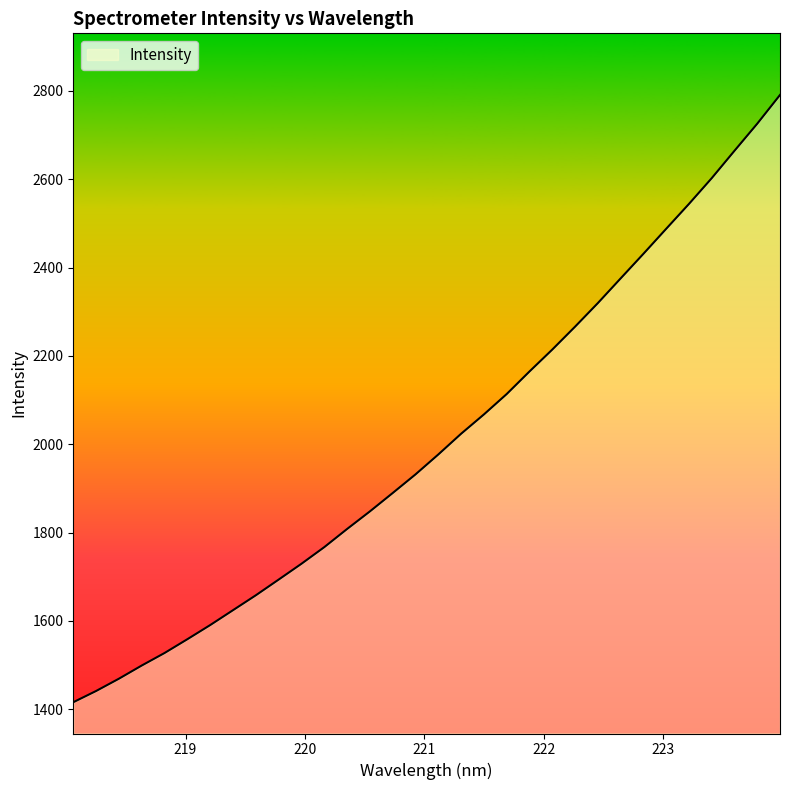

What is the maximum value shown in the chart?

2790.7